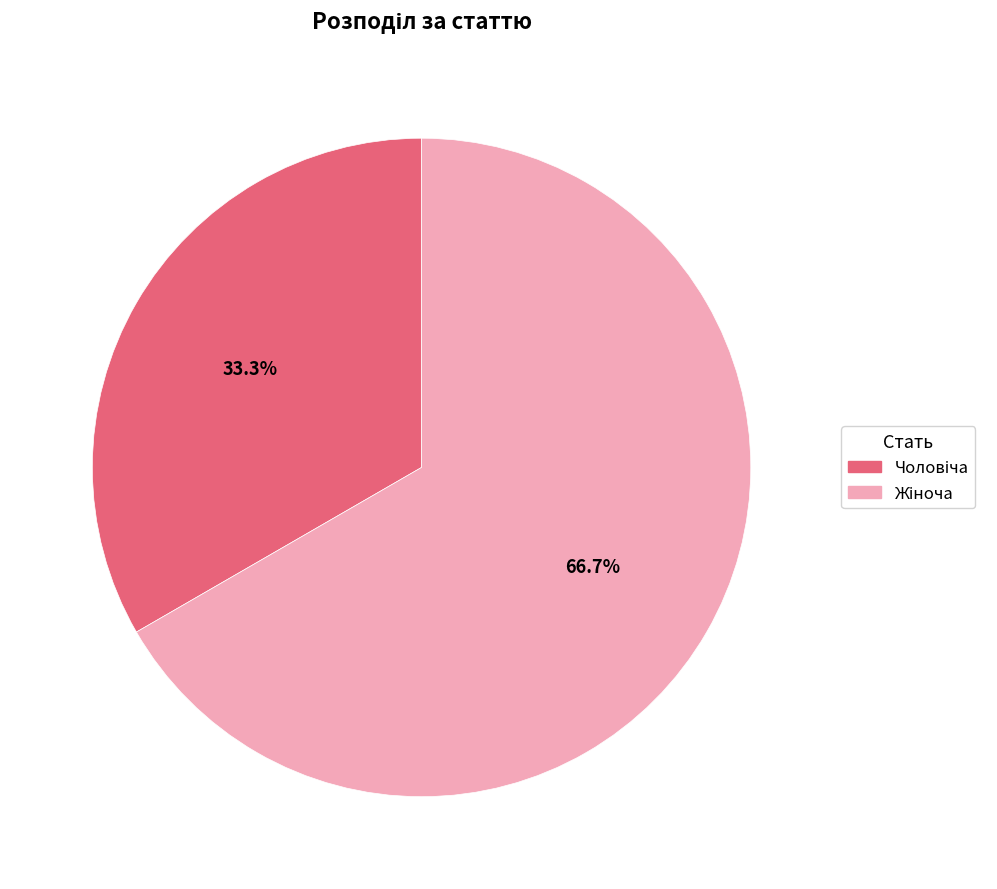

How many slices are in this pie chart?

2